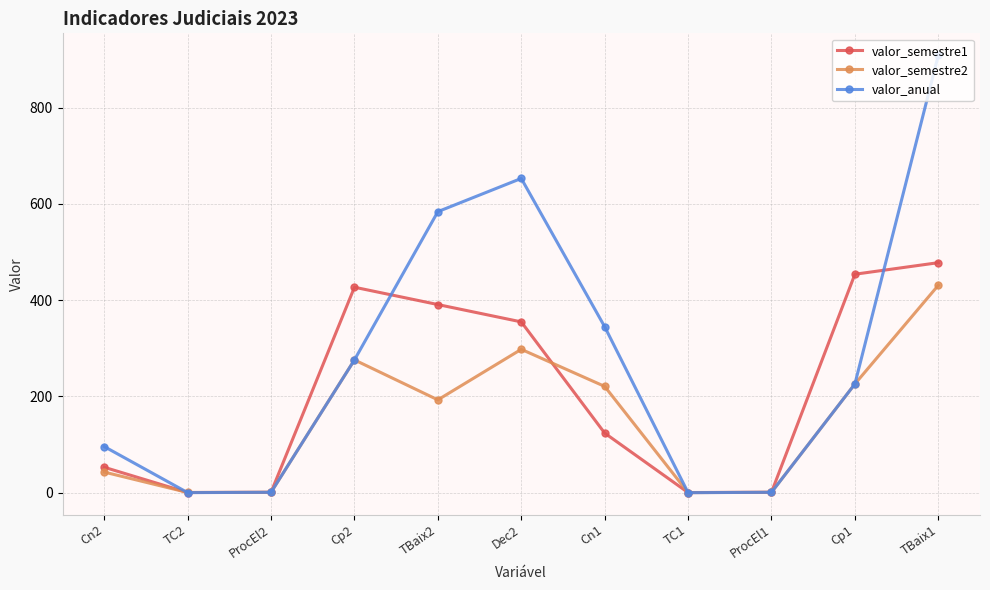

How many data points in valor_semestre1 are less than 124?

5